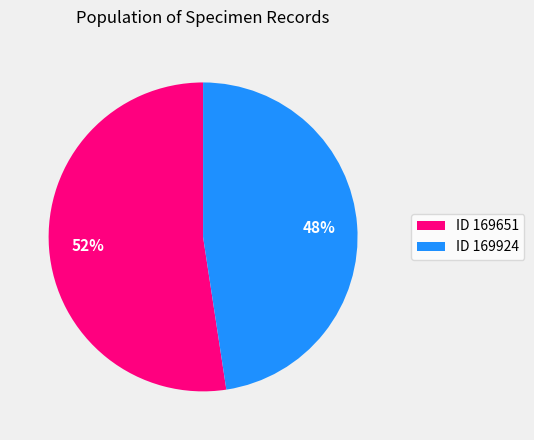

Does any single category account for the majority?

Yes